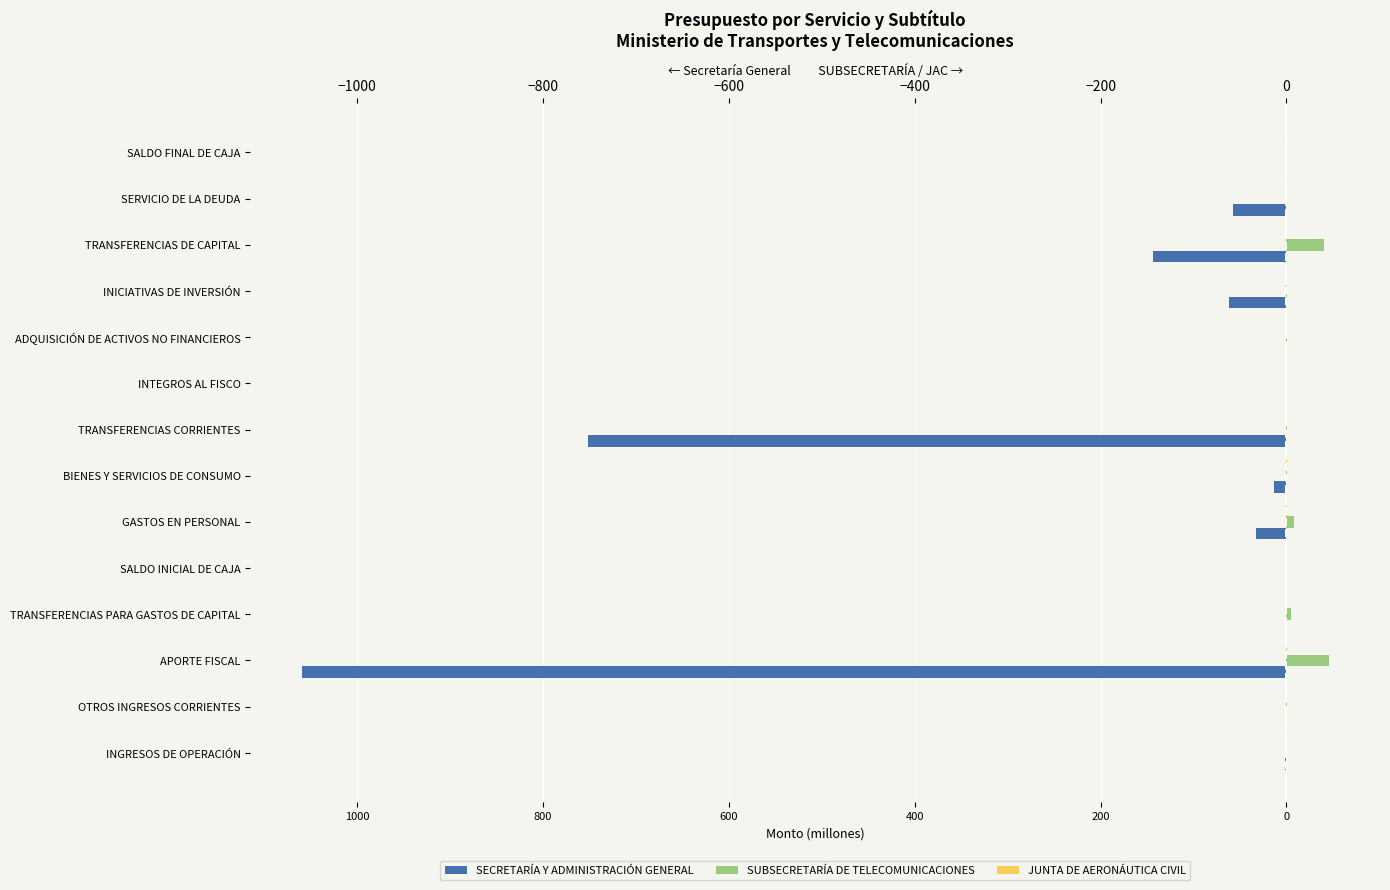

How many data points in SECRETARÍA Y ADMINISTRACIÓN GENERAL are less than -1?

8